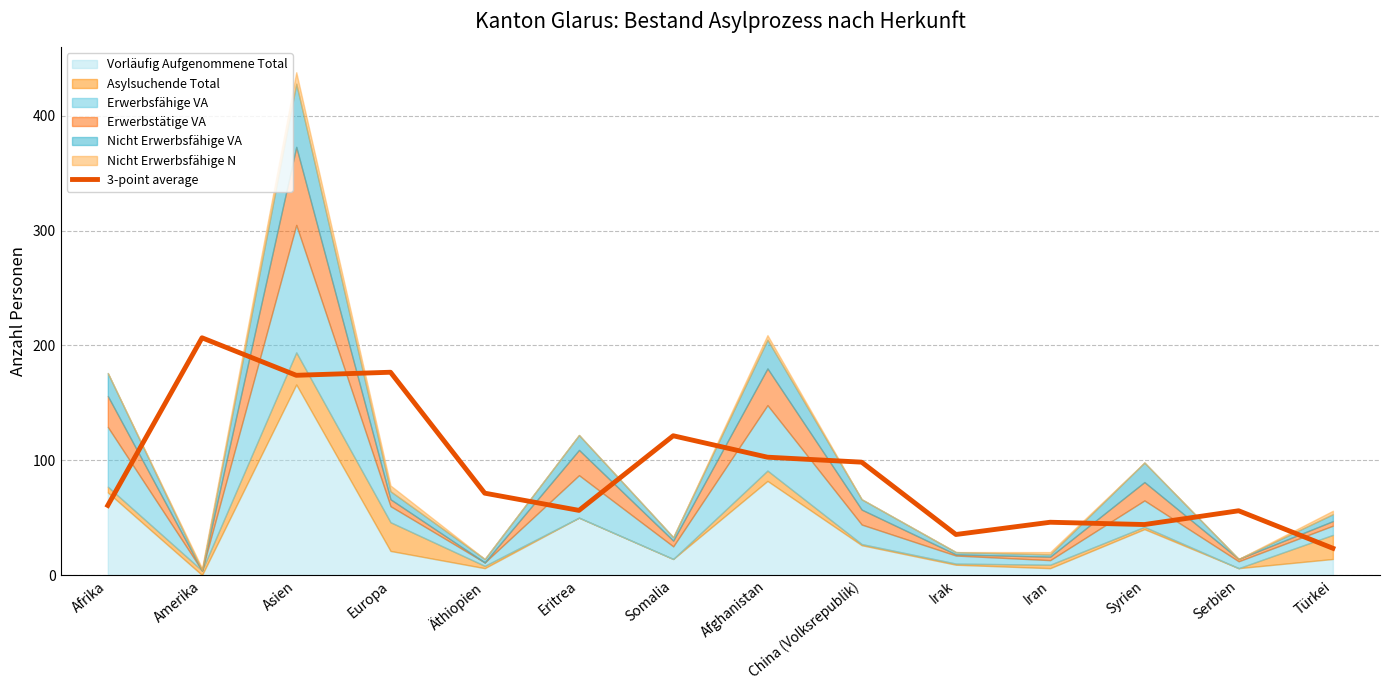

List the labels in order of value, smallest first.

Türkei, Irak, Syrien, Iran, Serbien, Eritrea, Afrika, Äthiopien, China (Volksrepublik), Afghanistan, Somalia, Asien, Europa, Amerika